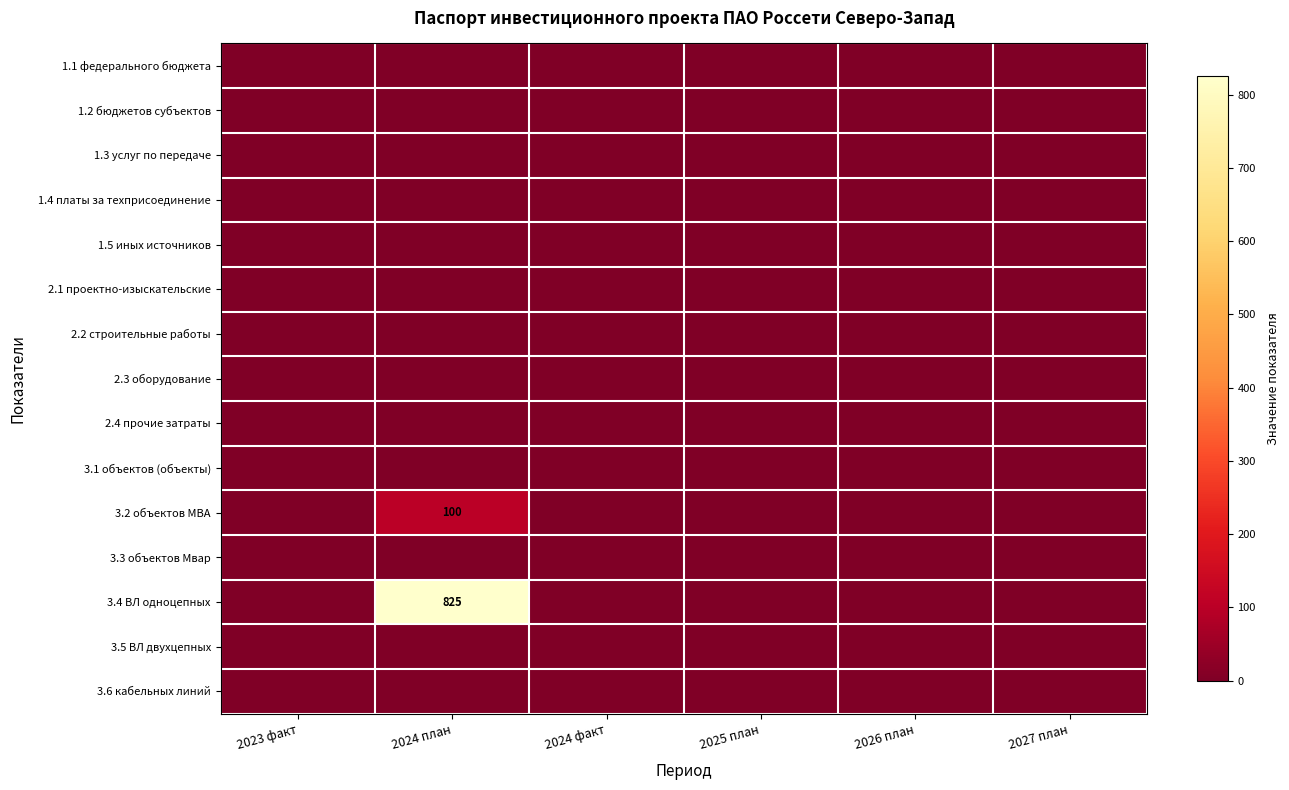

The 3.3 объектов Мвар series shows 0 at 2023 факт. True or false?

True